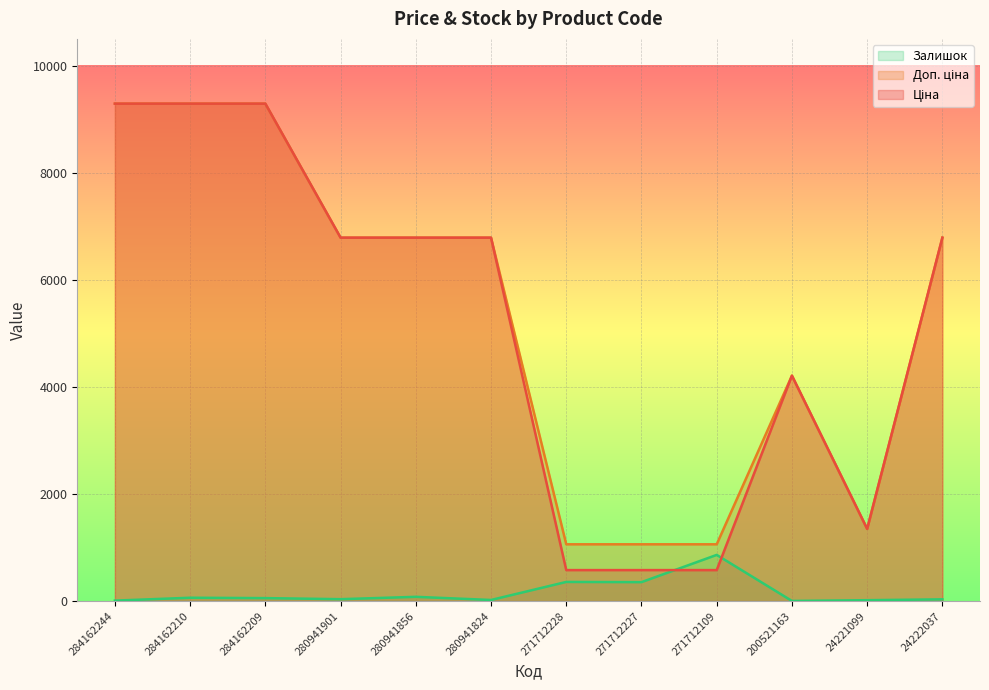

Is the value of Доп. ціна at 280941824 greater than the value of Ціна at 24222037?

No